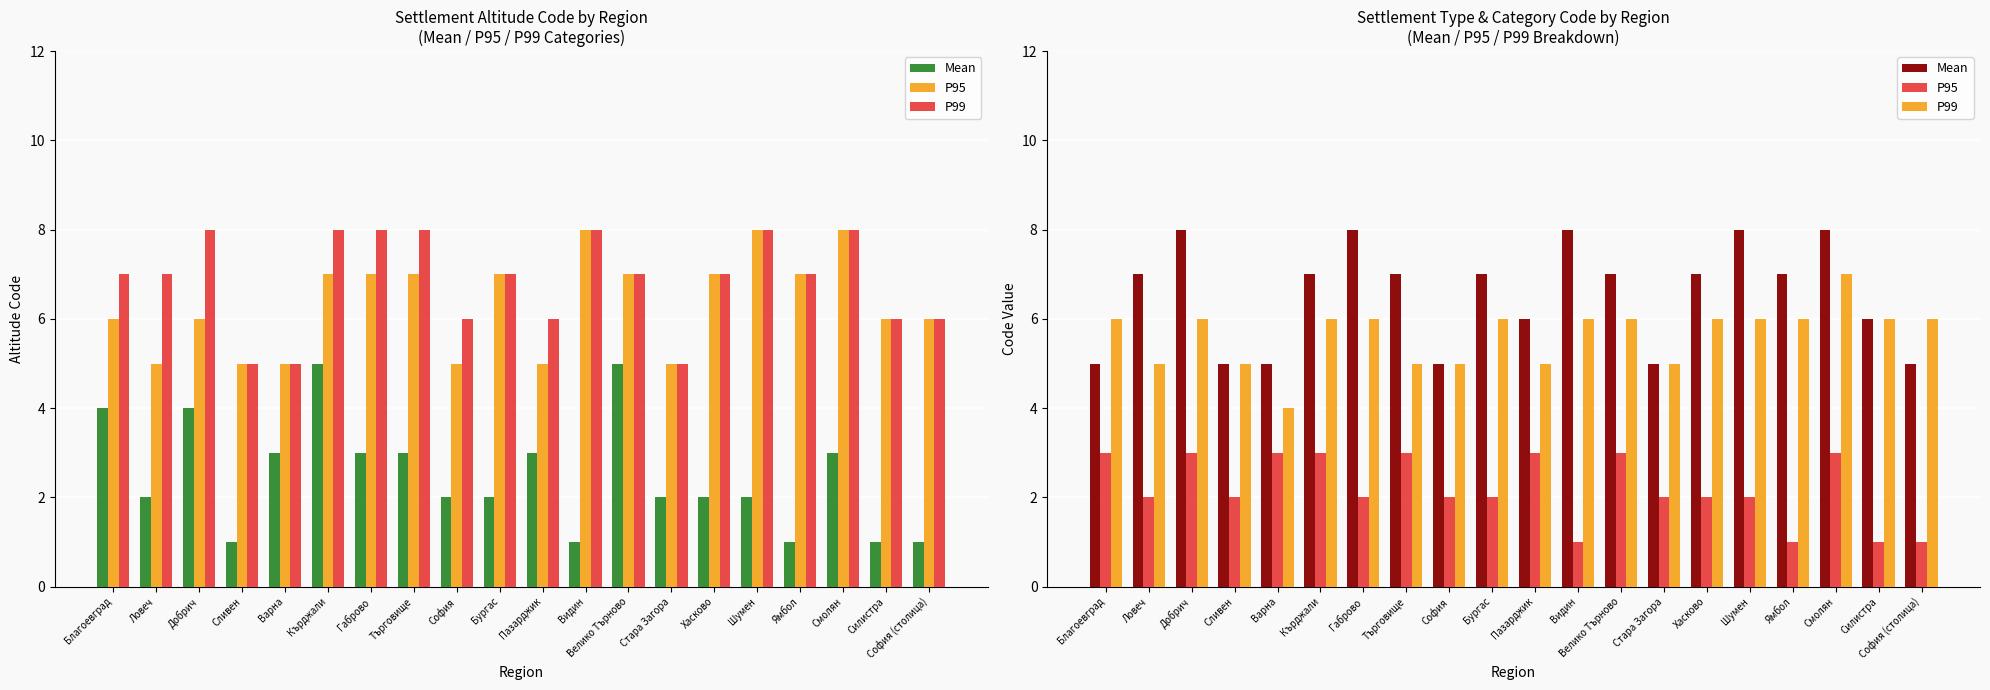

Which category has the lowest value across all series?

Видин